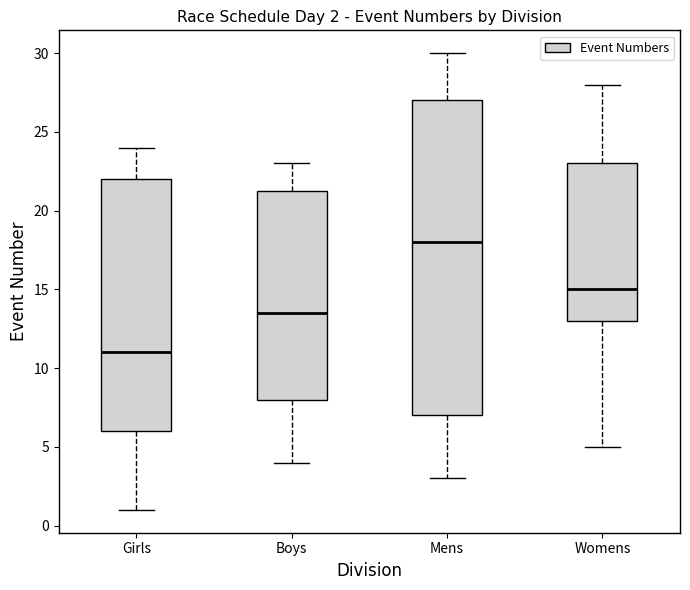

Which box is the tallest, from its lower edge to its upper edge?

Mens